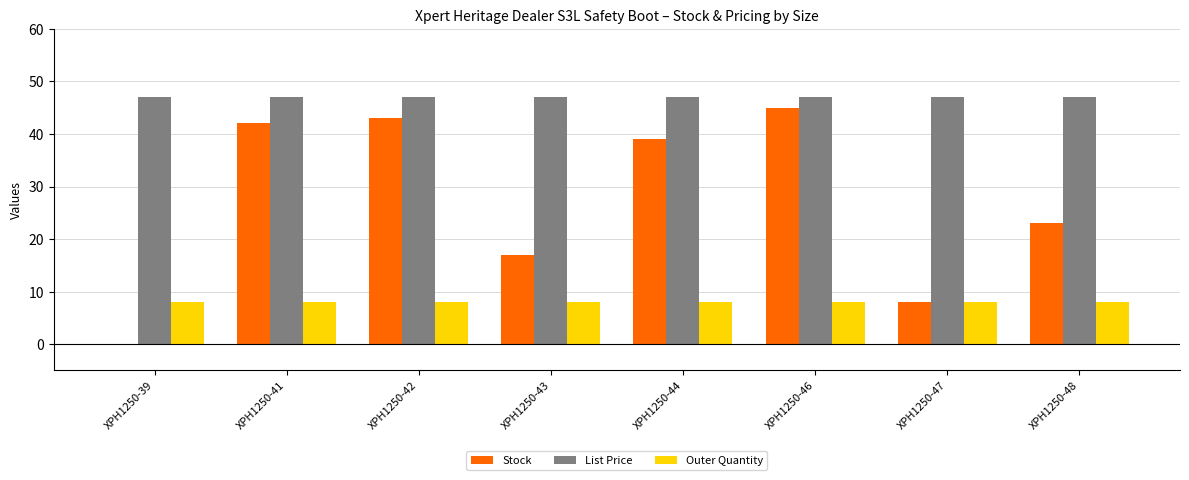

Is it true that Outer Quantity equals 3.5 at XPH1250-43?

False